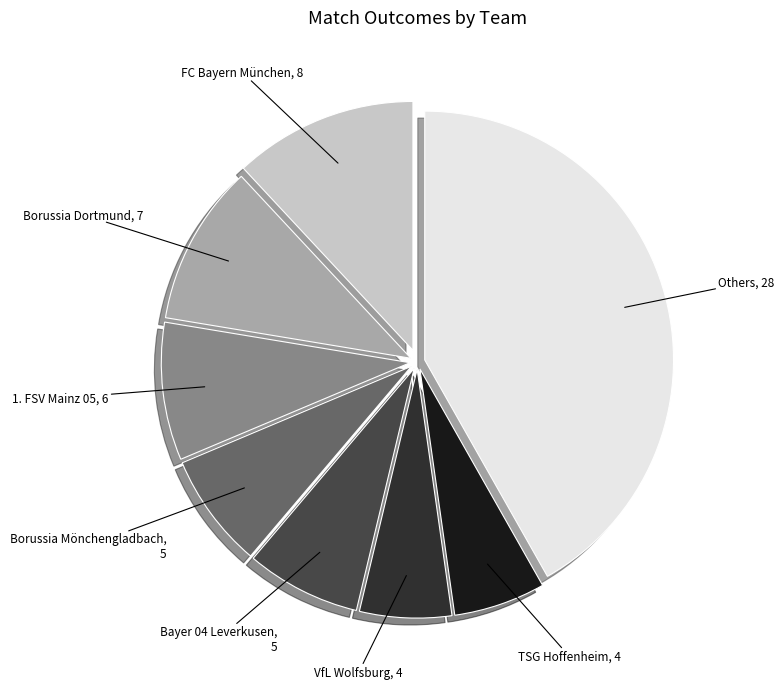

Is the sum of Bayer 04 Leverkusen and VfL Wolfsburg greater than half?

No